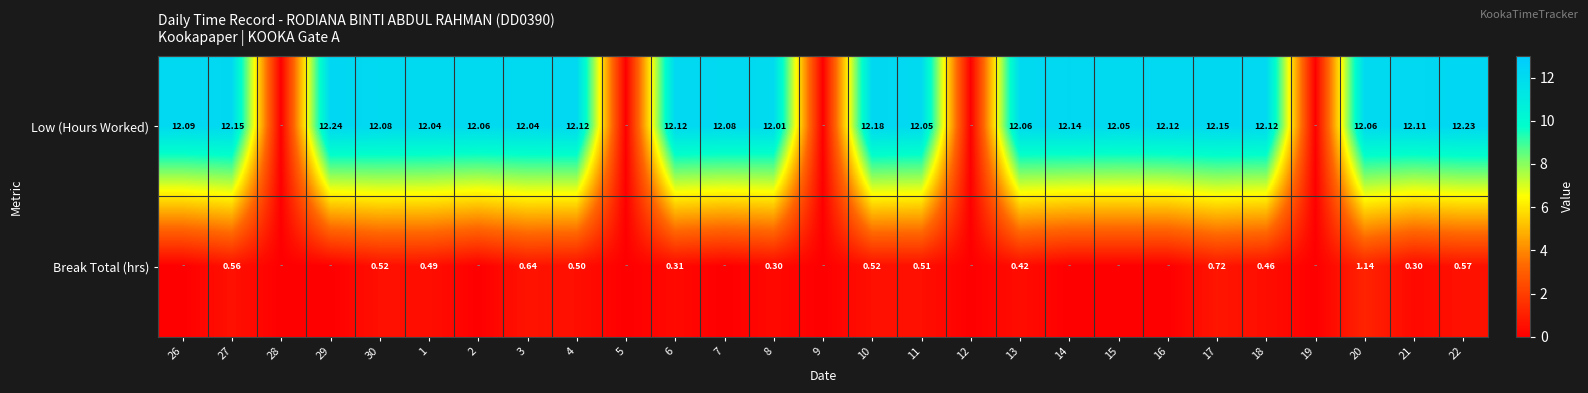

Is it true that Low (Hours Worked) equals 5.7 at 27?

False